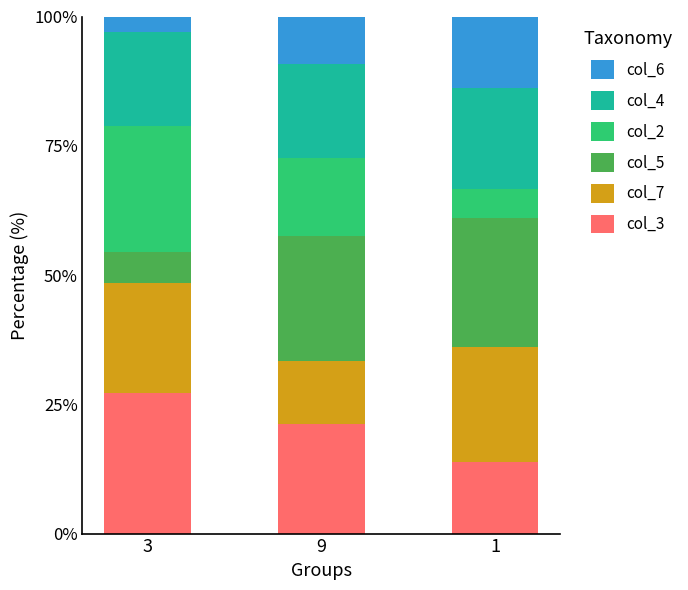

True or false: col_3 has a value of 13.9 at 3.

False